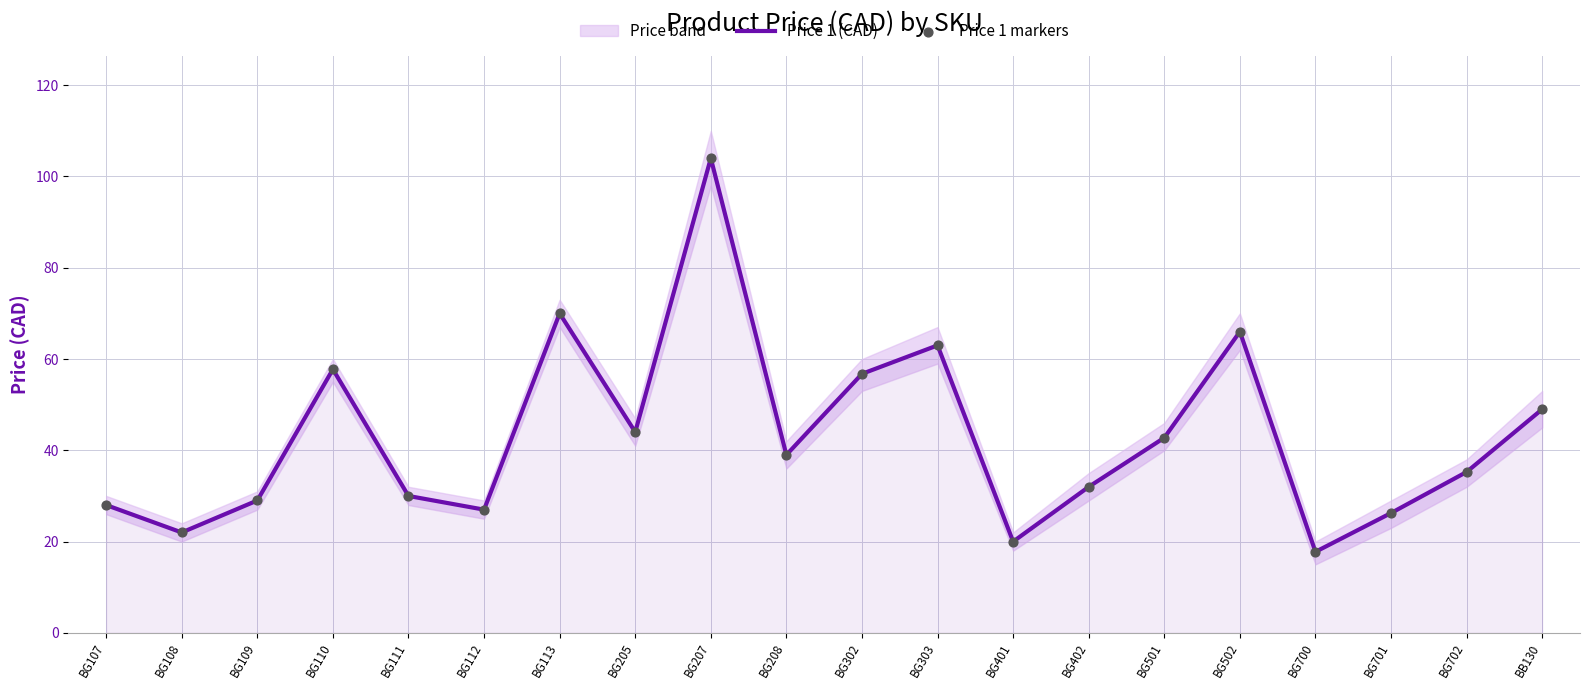

Which series has the largest Y range (max minus min)?

Price 1 (CAD)